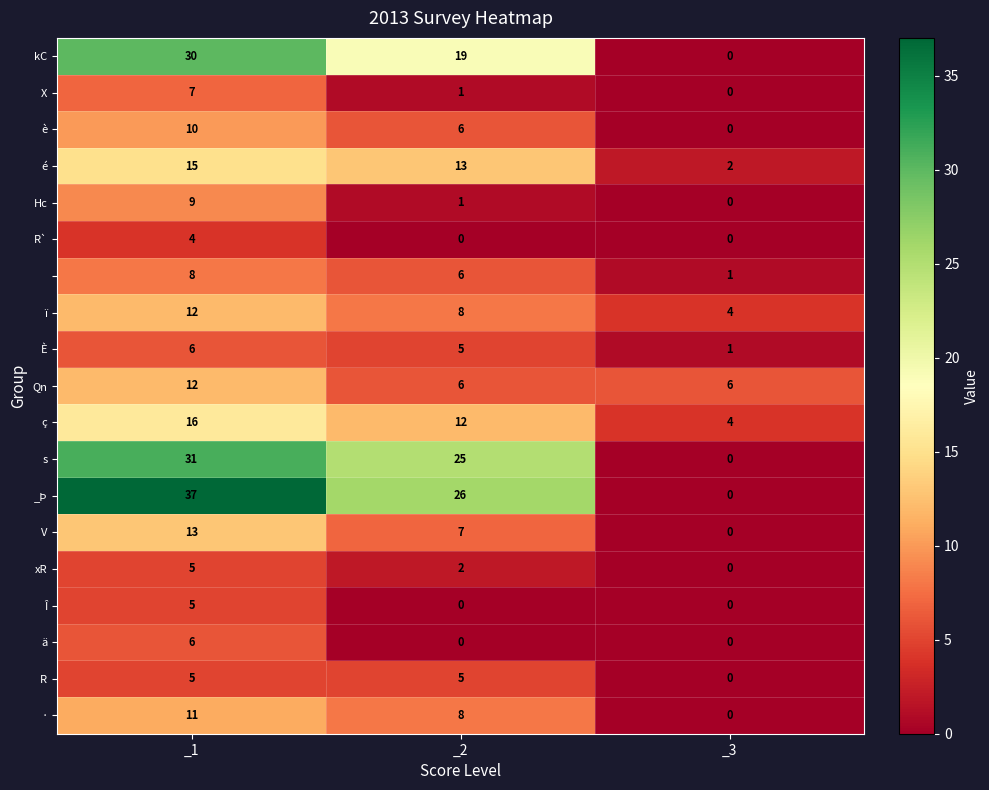

What is the difference between the highest and lowest values at _2?

26